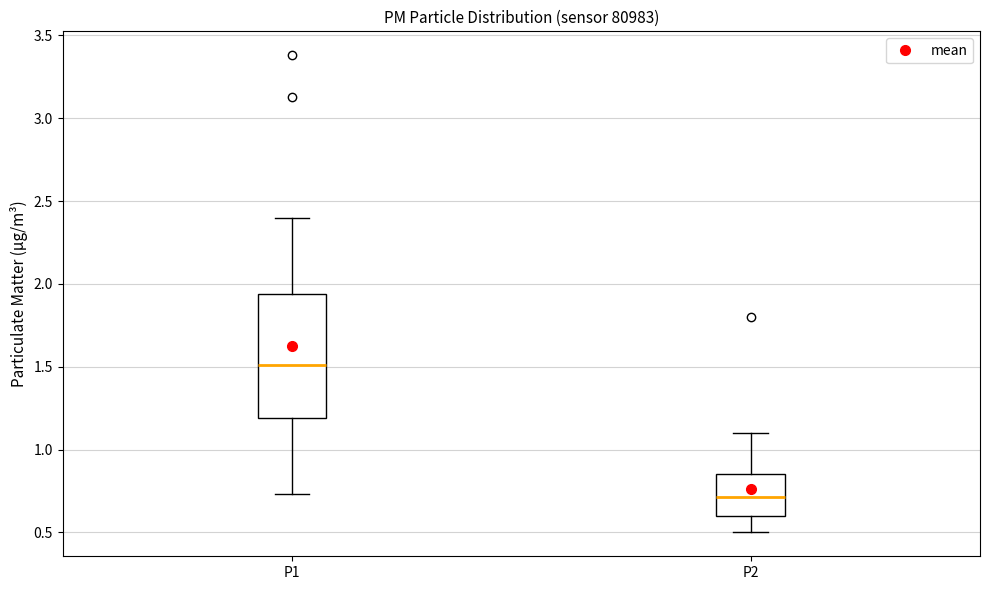

Which box is the tallest, from its lower edge to its upper edge?

P1